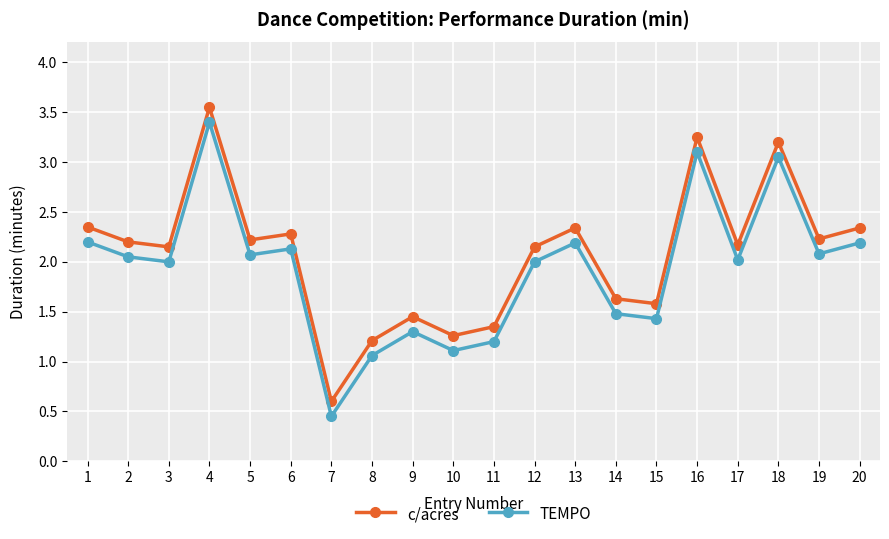

Which series has the largest total across all categories?

c/acres